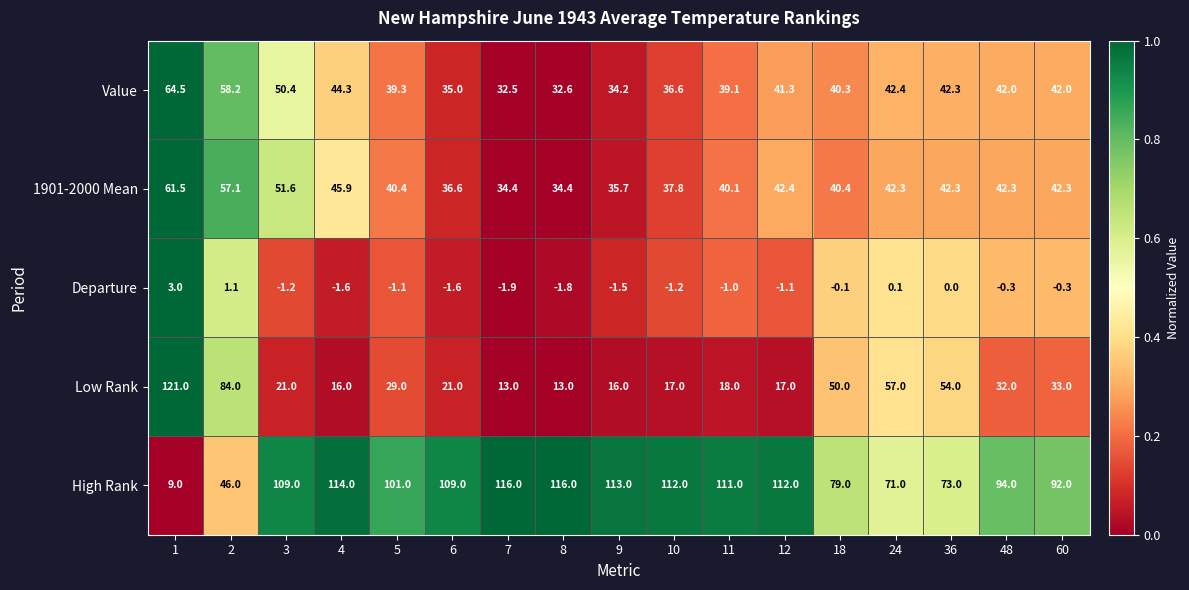

The 1901-2000 Mean series shows 42.3 at 60. True or false?

True